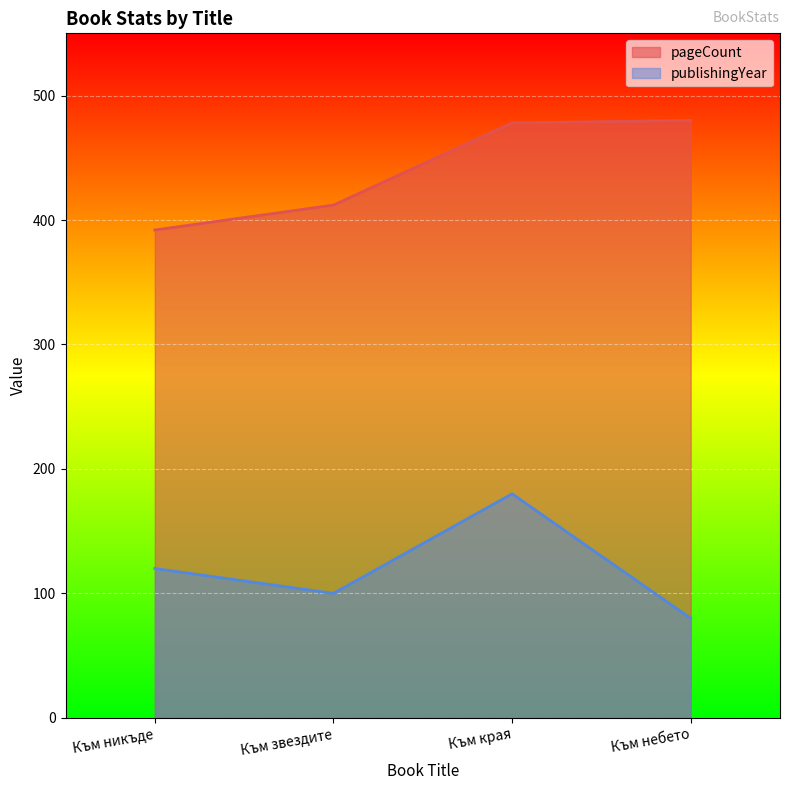

What is the maximum value shown in the chart?

480